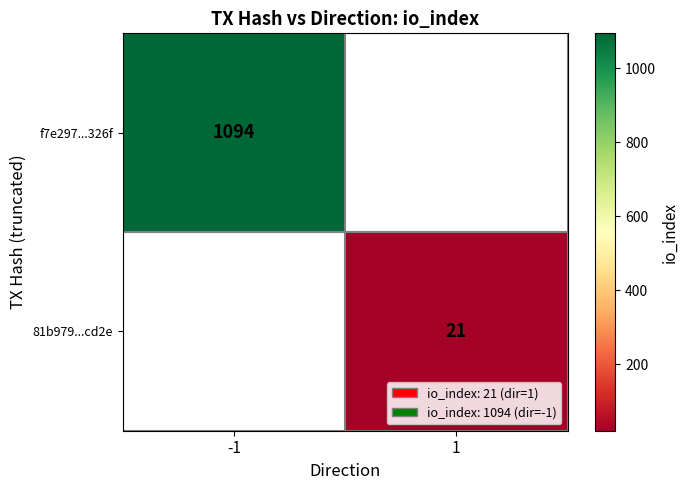

Is the value of 81b979...cd2e at 1 greater than the value of f7e297...326f at -1?

No